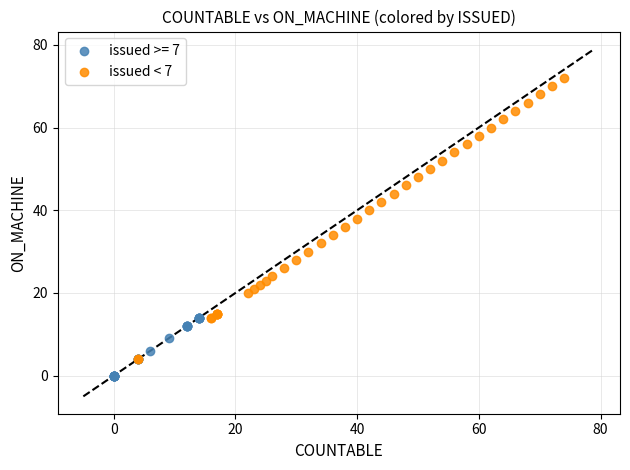

Which series has the widest spread of Y values?

issued < 7